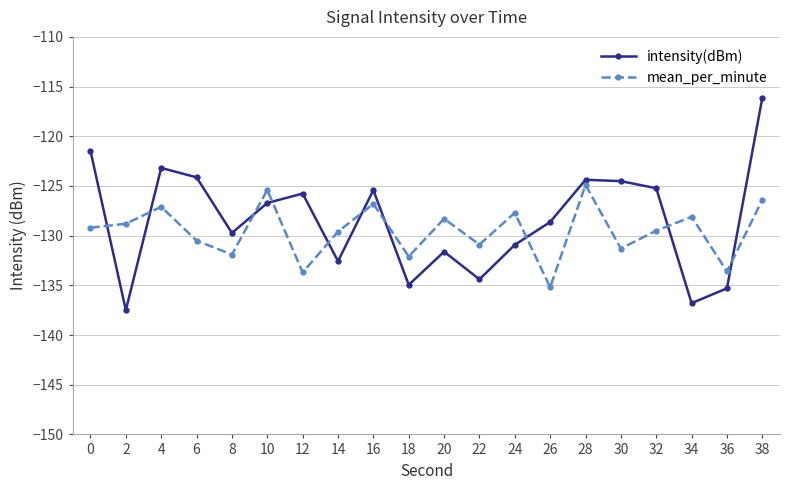

What is the sum of the intensity(dBm) values at 18 and 32?

-260.2